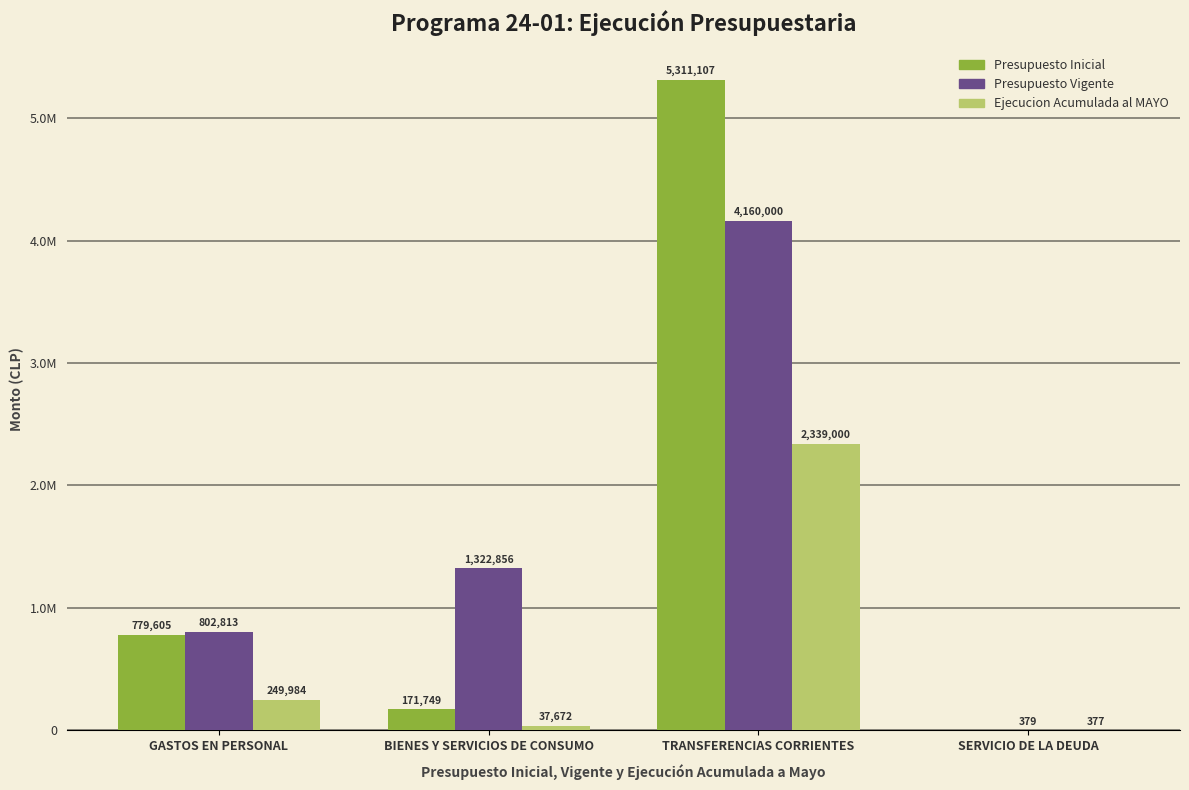

At which label does Presupuesto Inicial first exceed 779605?

TRANSFERENCIAS CORRIENTES